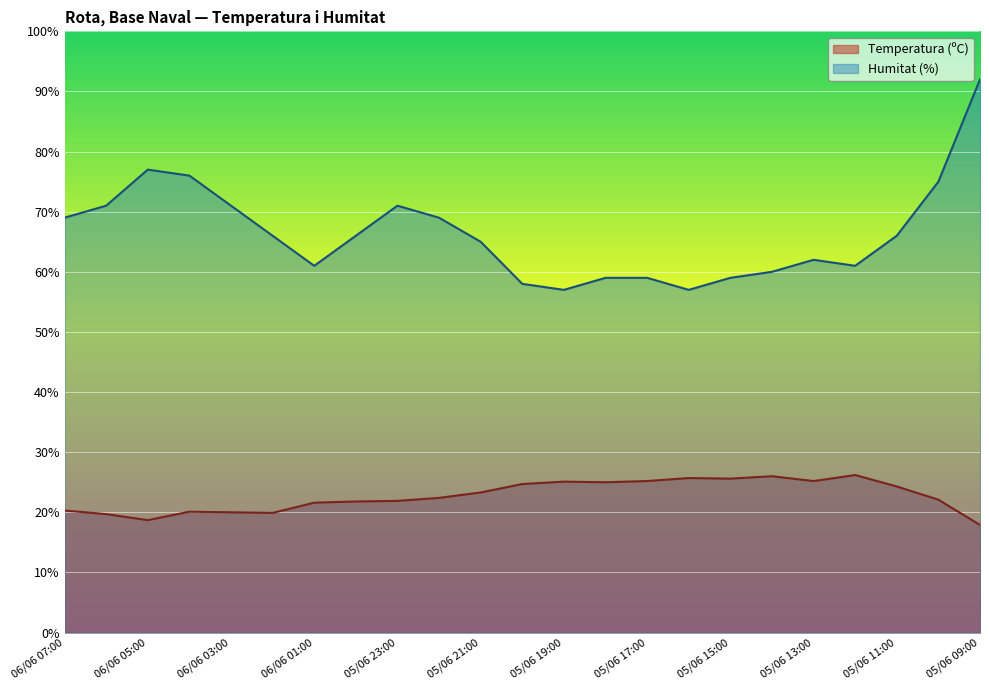

At 06/06 02:00, list the series in order from largest to smallest.

Humitat (%), Temperatura (ºC)